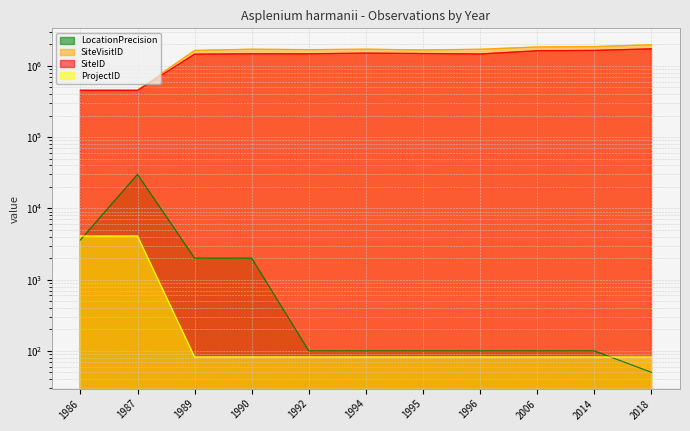

Reading left to right, list all the values displayed in this chart.

LocationPrecision: 3600	30000	2000	2000	100	100	100	100	100	100	50
SiteVisitID: 458545	458542	1644319	1712149	1686903	1712701	1669129	1708992	1841587	1862289	1978537
SiteID: 452301	452298	1458465	1476076	1475718	1508797	1488713	1467434	1629418	1646894	1732288
ProjectID: 4091	4091	82	82	82	82	82	82	82	82	82